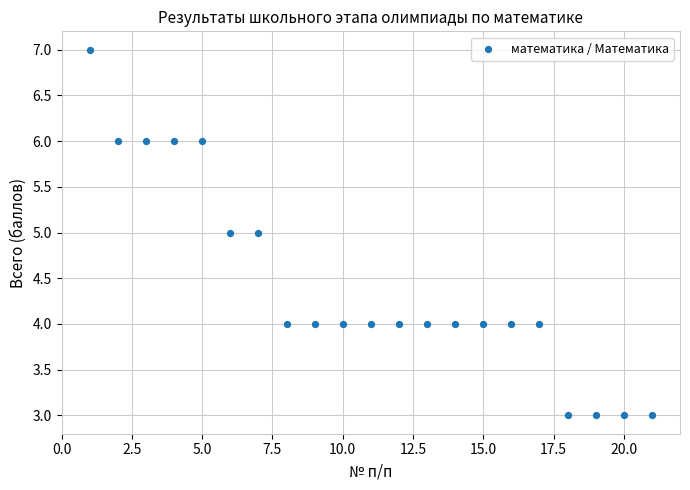

What is the range of Y values (max minus min)?

4